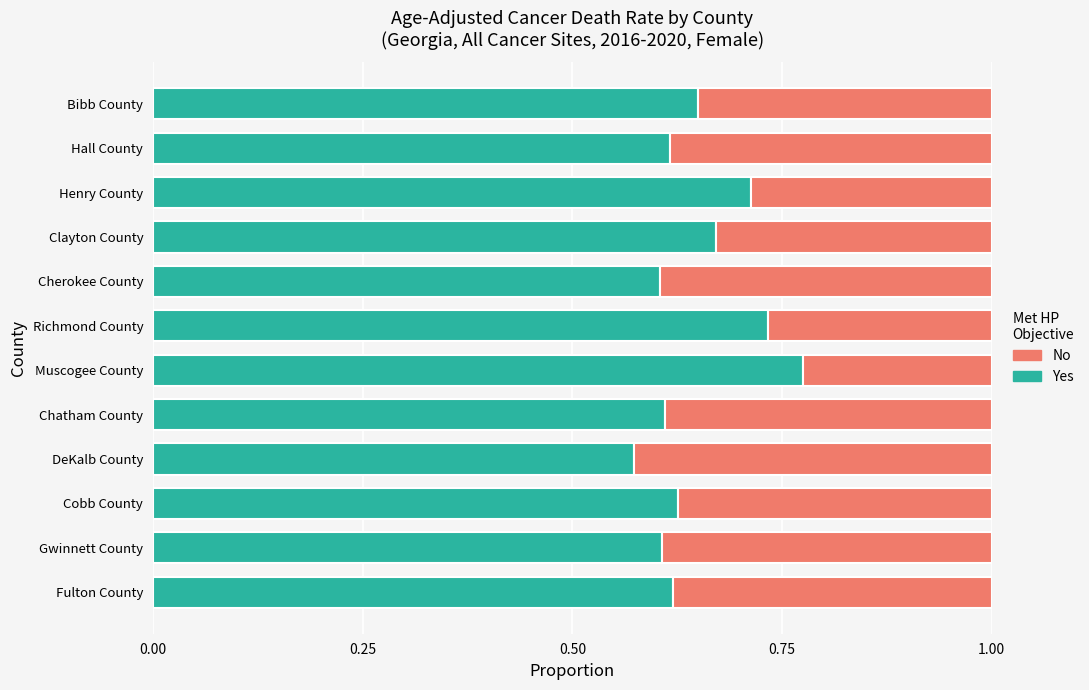

What is the sum of all Yes values?

7.8